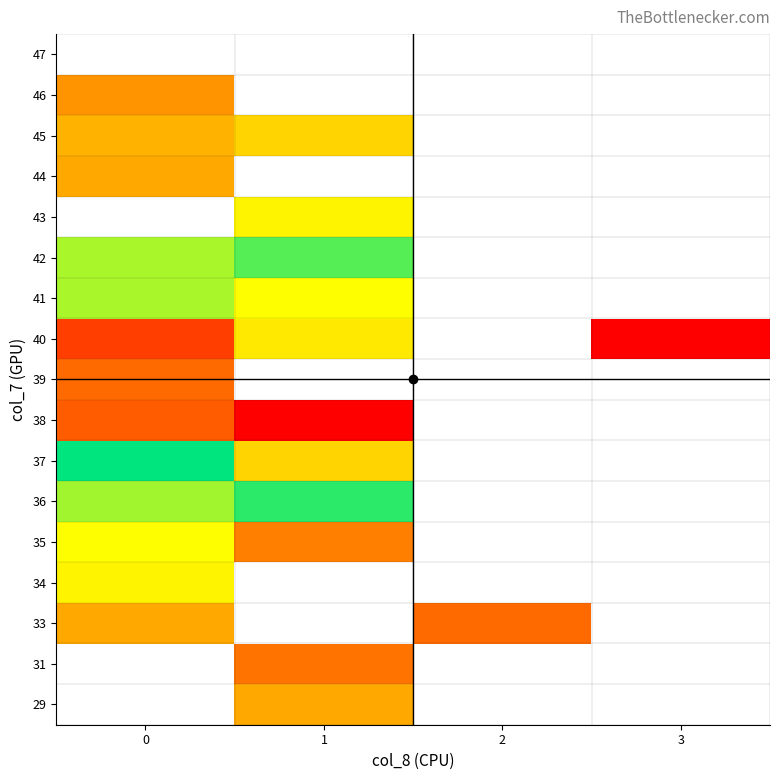

Count the number of data series in this chart.

17